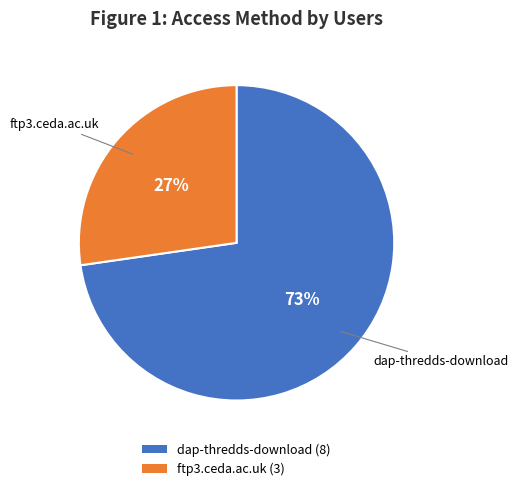

Which category has the smallest portion of the pie?

ftp3.ceda.ac.uk